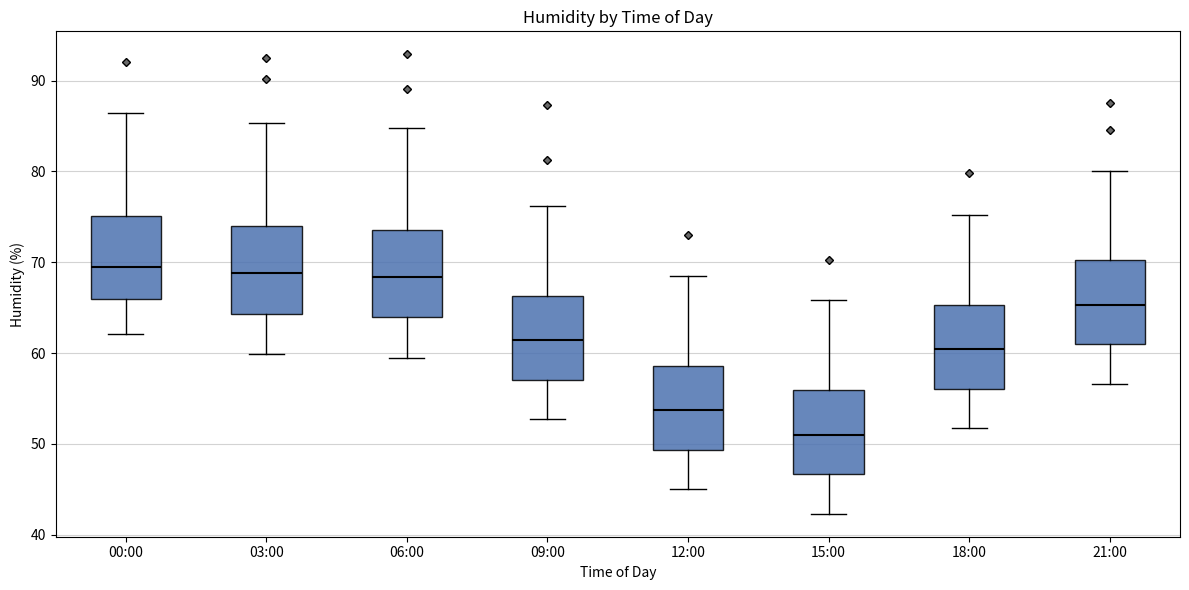

Reading left to right, read every box against the y-axis: the position of its median line, the range the box covers, and the ends of its whiskers. The values are not printed on the chart, so give them approximately, as read against the axis.

00:00: median 69, box 66 to 75, whiskers 62 to 86
03:00: median 69, box 64 to 74, whiskers 60 to 85
06:00: median 68, box 64 to 74, whiskers 60 to 85
09:00: median 61, box 57 to 66, whiskers 53 to 76
12:00: median 54, box 49 to 59, whiskers 45 to 69
15:00: median 51, box 47 to 56, whiskers 42 to 66
18:00: median 60, box 56 to 65, whiskers 52 to 75
21:00: median 65, box 61 to 70, whiskers 57 to 80